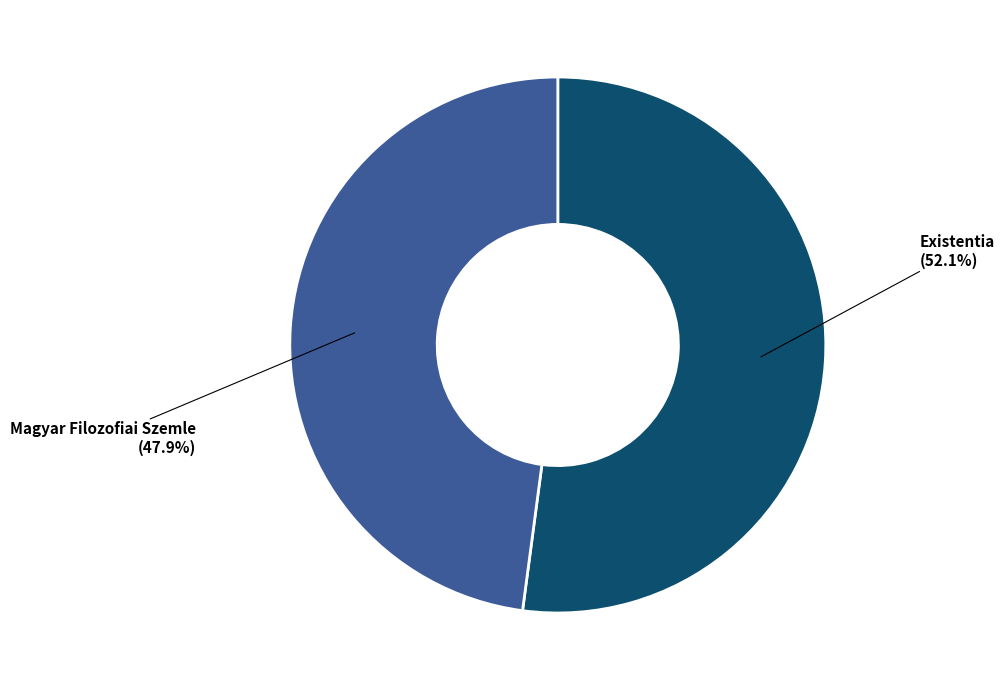

Does any single category account for the majority?

Yes